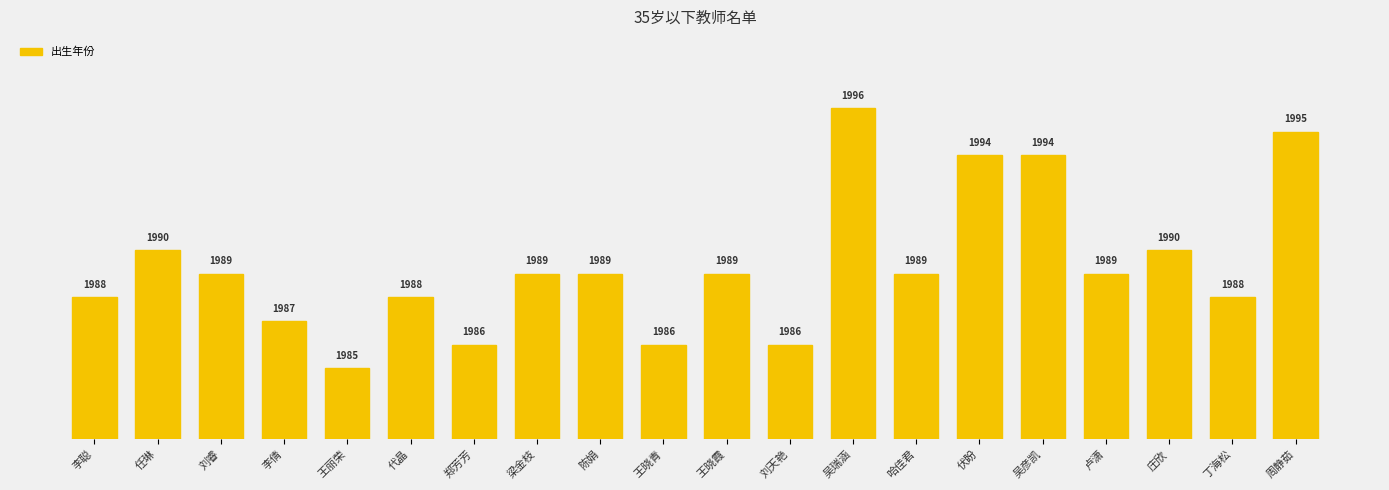

The value at 刘睿 is 509. True or false?

False